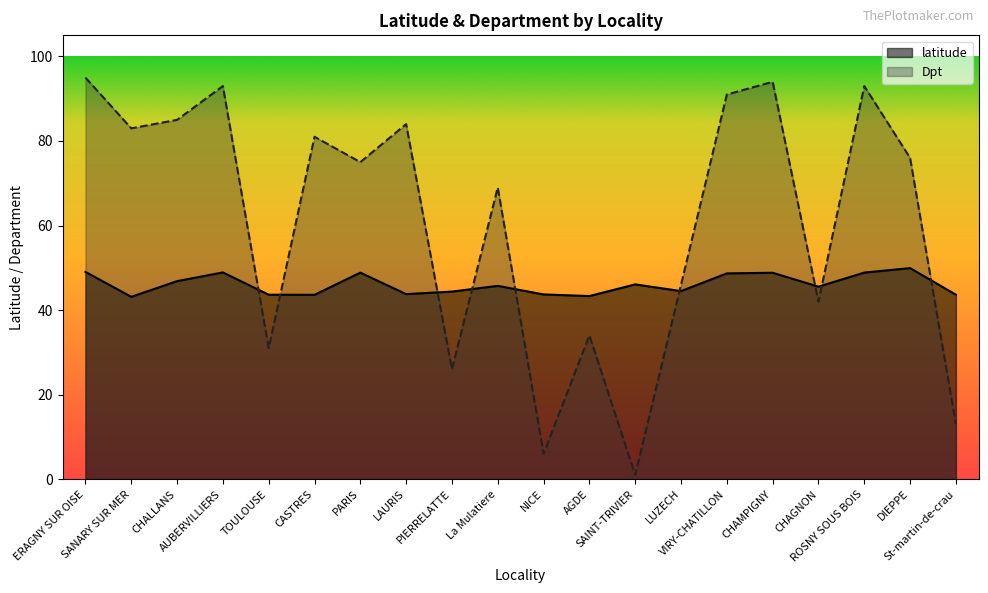

Rank the categories by latitude value from lowest to highest.

SANARY SUR MER, AGDE, CASTRES, St-martin-de-crau, TOULOUSE, NICE, LAURIS, PIERRELATTE, LUZECH, CHAGNON, La Mulatiere, SAINT-TRIVIER, CHALLANS, VIRY-CHATILLON, CHAMPIGNY, PARIS, ROSNY SOUS BOIS, AUBERVILLIERS, ERAGNY SUR OISE, DIEPPE